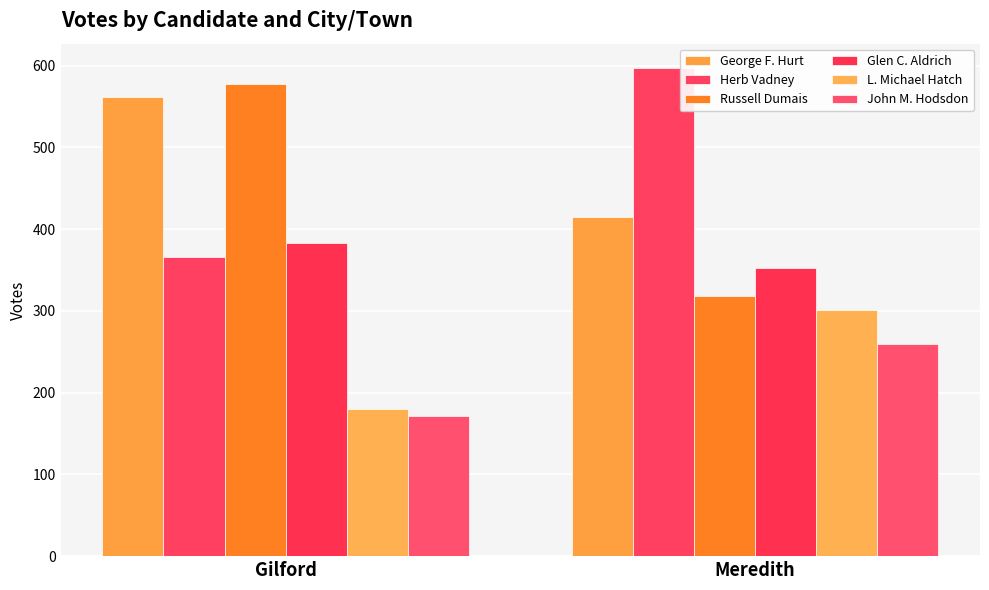

What is the label of the 1st bar from the right?

Meredith